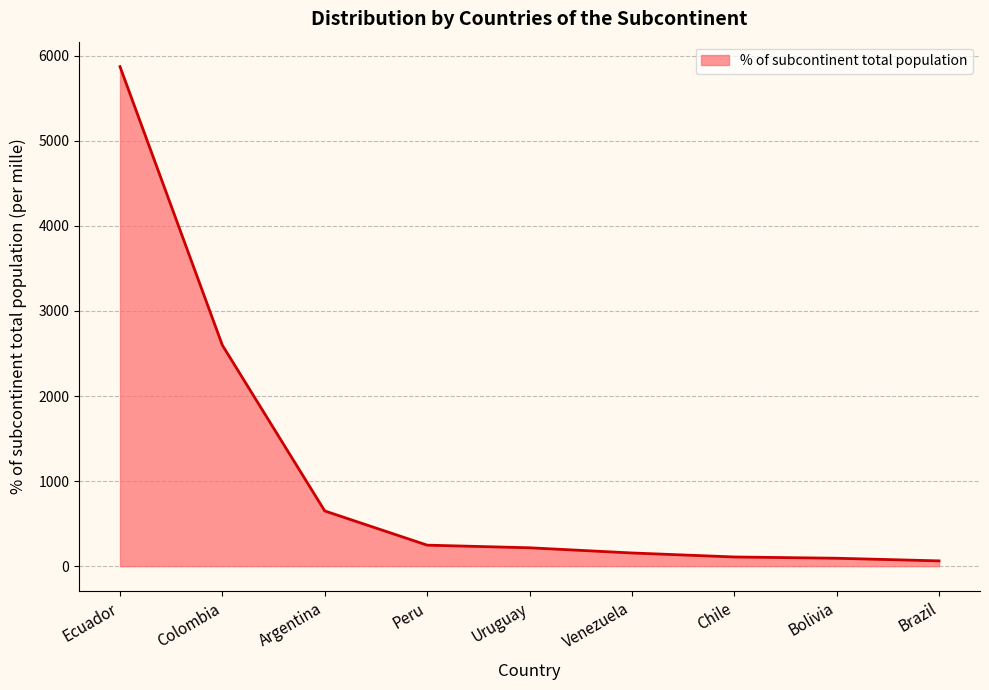

Approximately how many times larger is the value at Bolivia compared to Argentina?

0.1